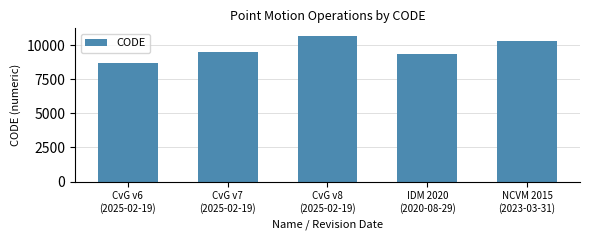

Read the value at CvG v8
(2025-02-19).

10707